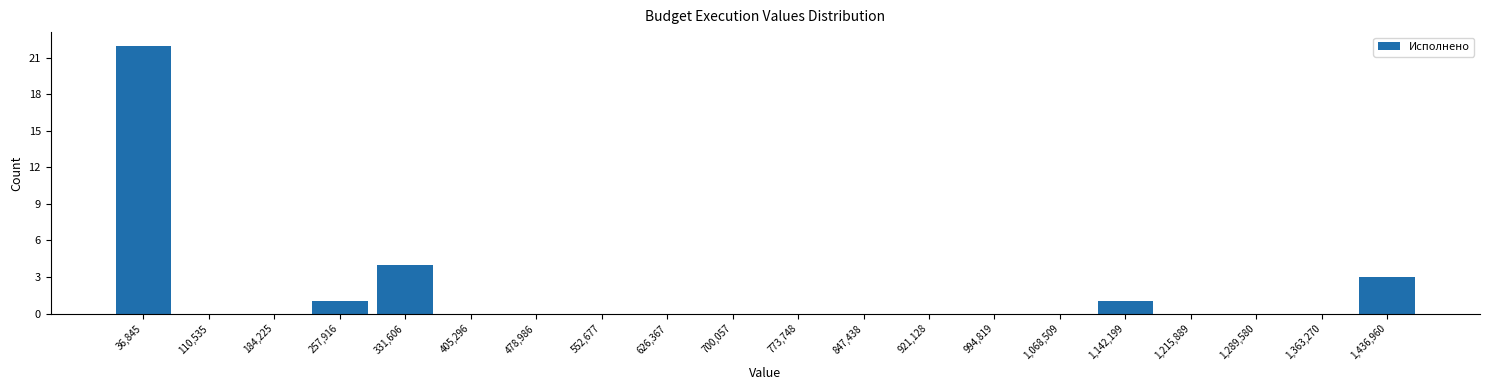

Reading left to right, transcribe this chart: for each bar, give the range it covers on the x-axis and its height. Neither the bar edges nor the heights are printed on the chart, so give them approximately, as read against the axes.

0 to 70000: 22
70000 to 150000: 0
150000 to 220000: 0
220000 to 290000: 1
290000 to 370000: 4
370000 to 440000: 0
440000 to 520000: 0
520000 to 590000: 0
590000 to 660000: 0
660000 to 740000: 0
740000 to 810000: 0
810000 to 880000: 0
880000 to 960000: 0
960000 to 1030000: 0
1030000 to 1110000: 0
1110000 to 1180000: 1
1180000 to 1250000: 0
1250000 to 1330000: 0
1330000 to 1400000: 0
1400000 to 1470000: 3